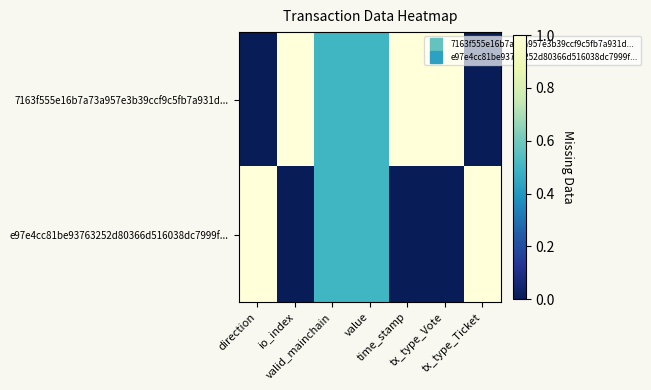

What is the spread (max minus min) of values at tx_type_Vote?

1.0